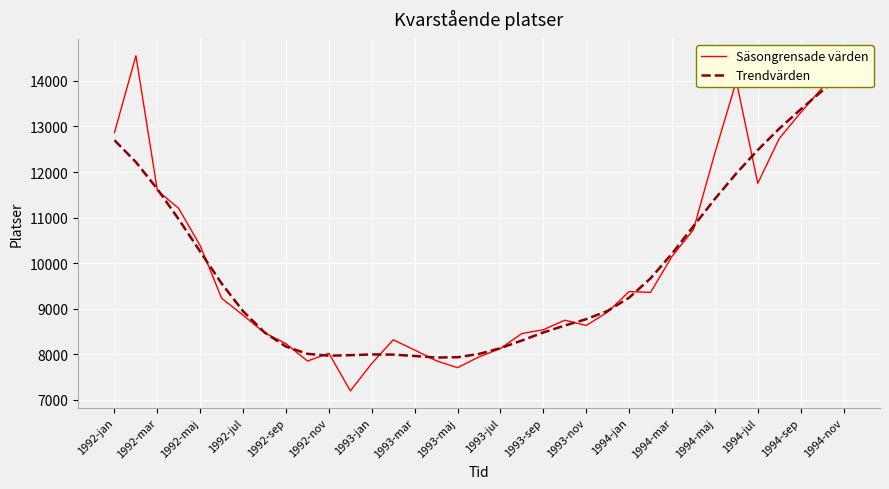

True or false: Trendvärden has more than 2 interior local peaks.

False